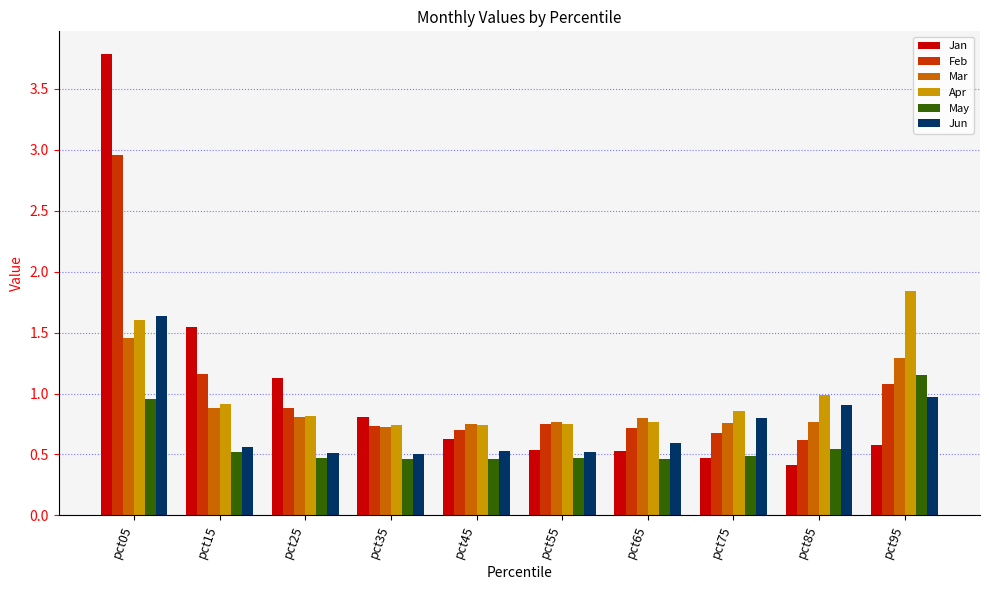

Between pct65 and pct75, which series saw the biggest shift?

Jun